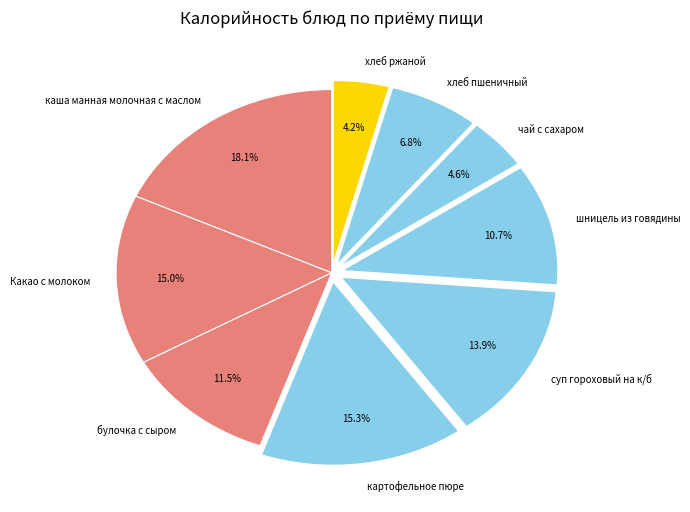

To the nearest percent, what portion does Какао с молоком represent?

15%